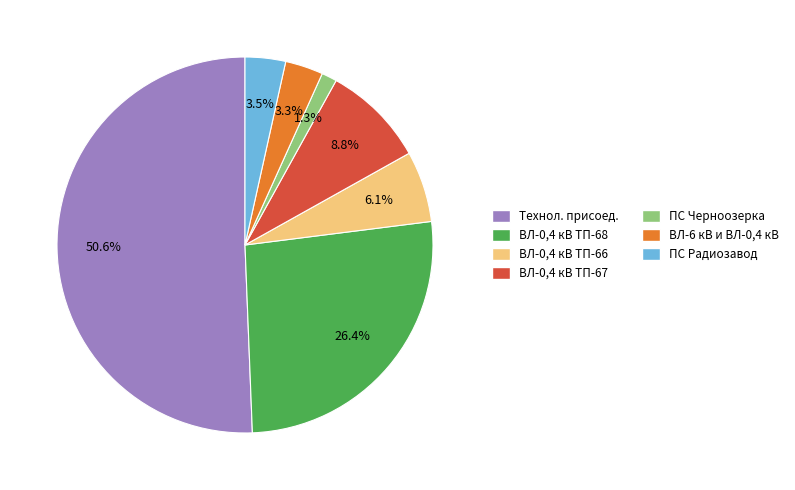

Is there any slice that represents more than half of the pie?

Yes